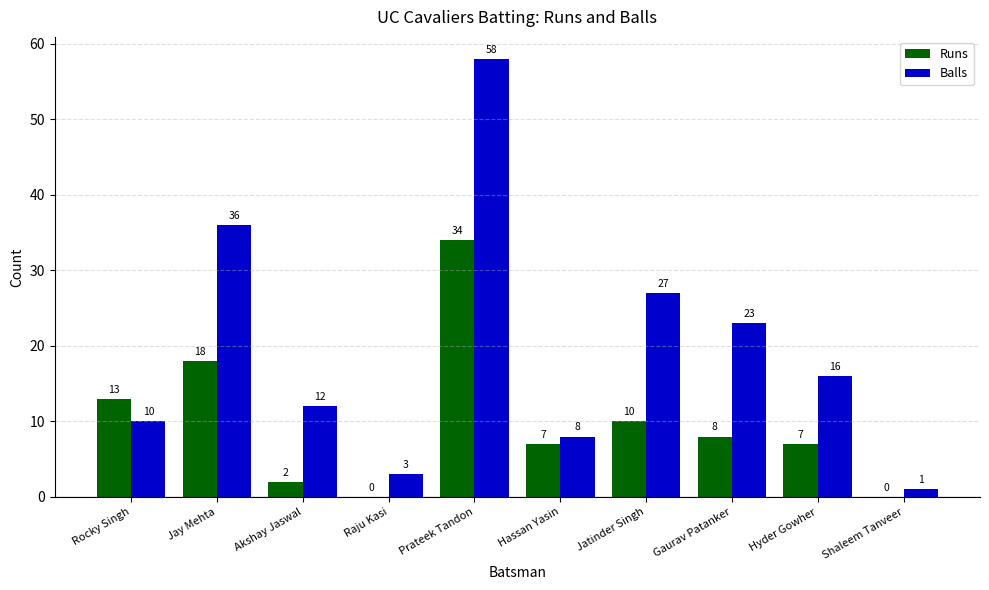

Between Jatinder Singh and Shaleem Tanveer, which series saw the biggest shift?

Balls